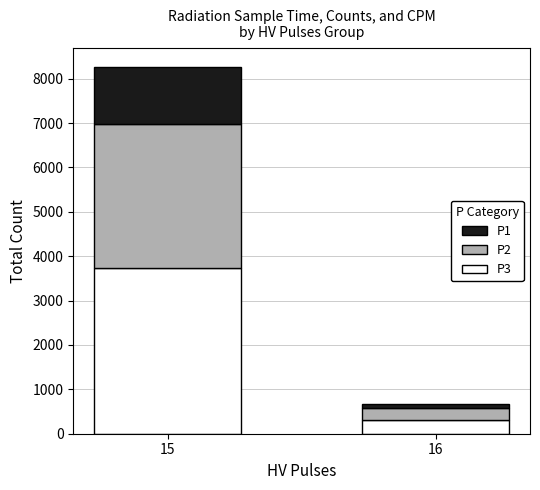

At which category is the sum across all series the highest?

15